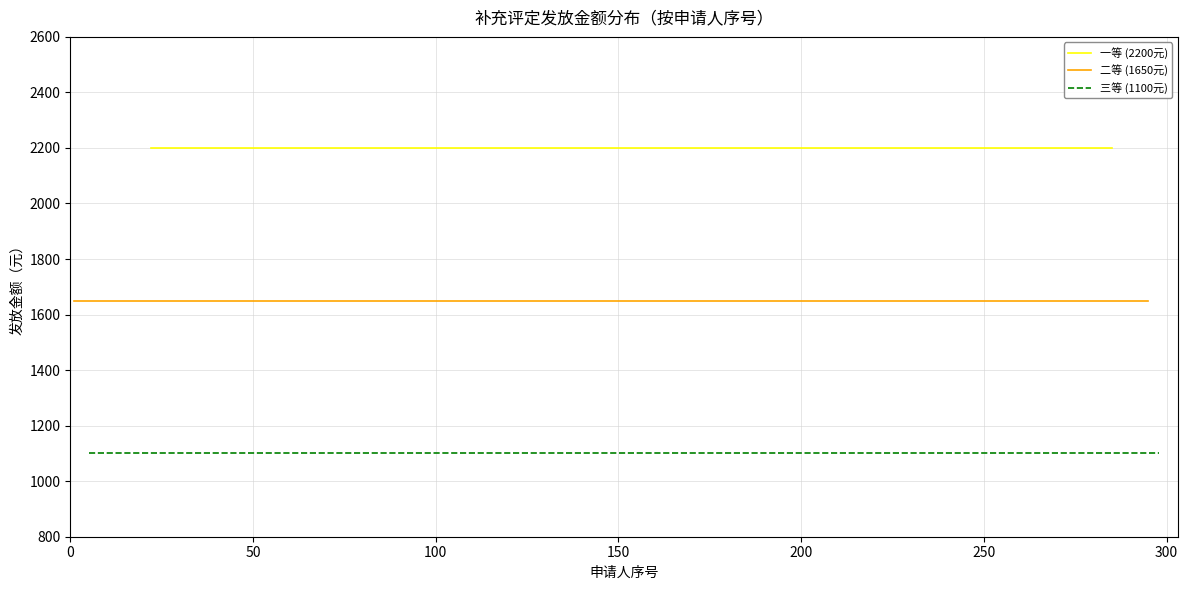

List the series in order of their peak value, lowest first.

三等 (1100元), 二等 (1650元), 一等 (2200元)